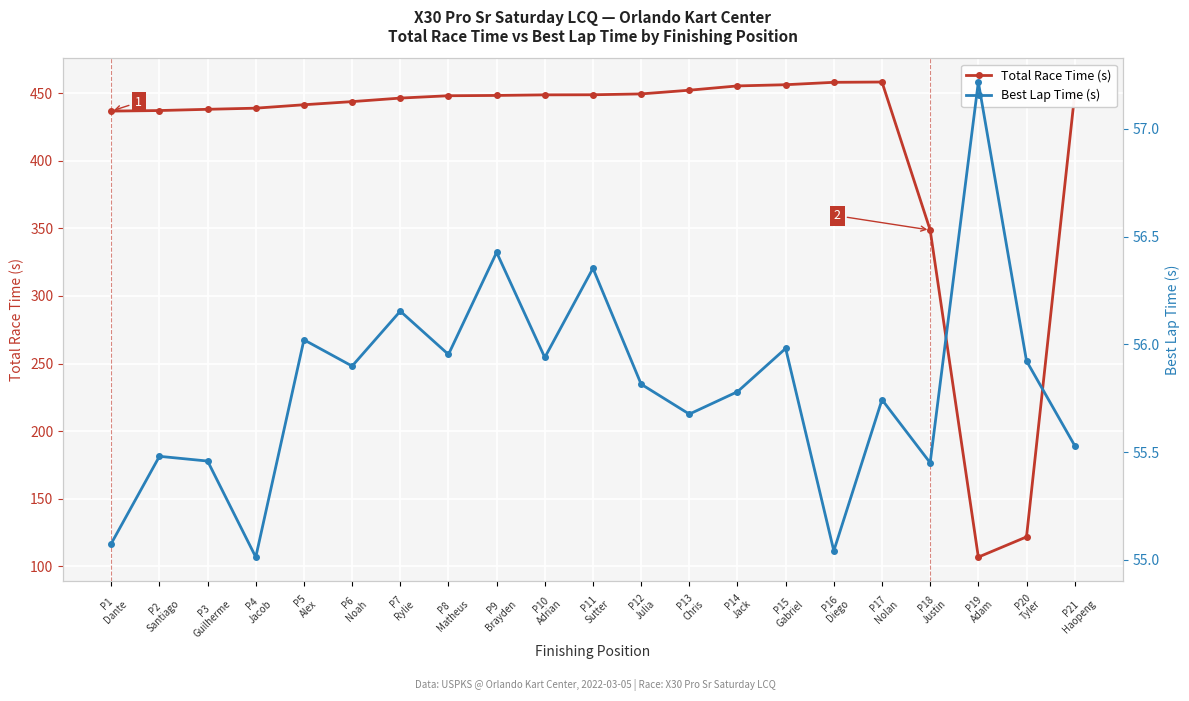

What is the total value across all series at P20
Tyler?

177.7